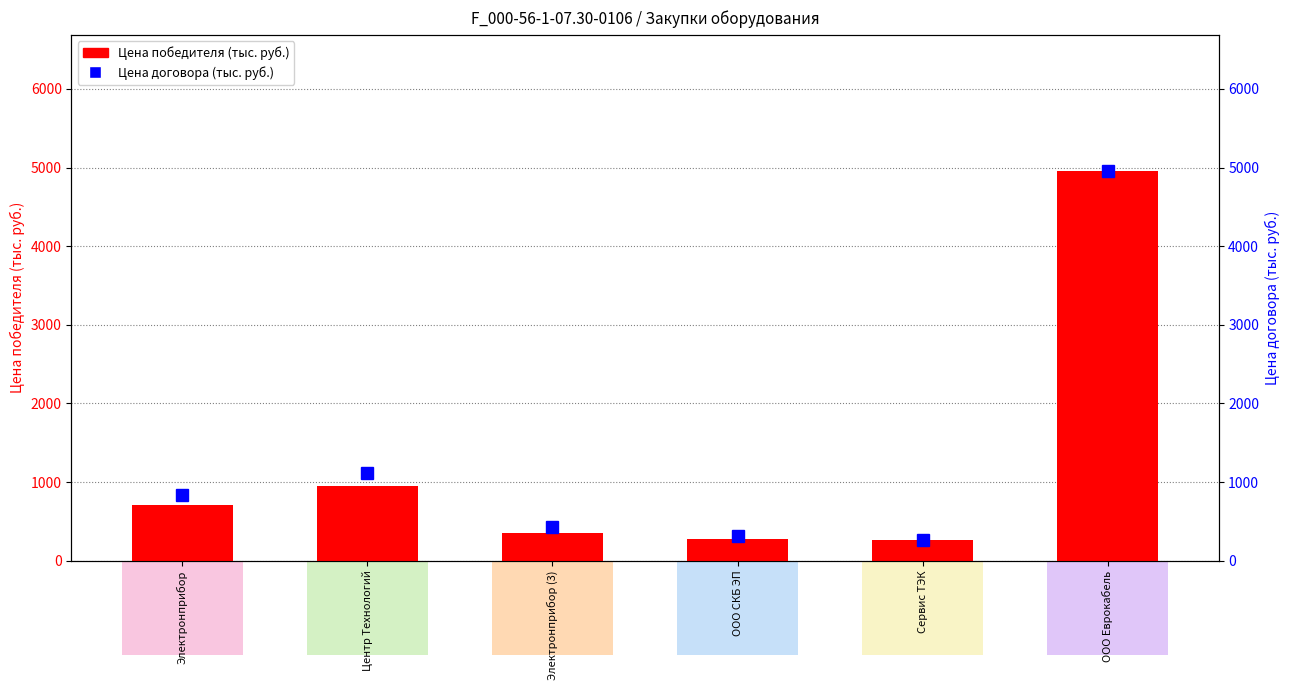

True or false: Цена победителя (тыс. руб.) has a value of 122.0 at ООО СКБ ЭП.

False